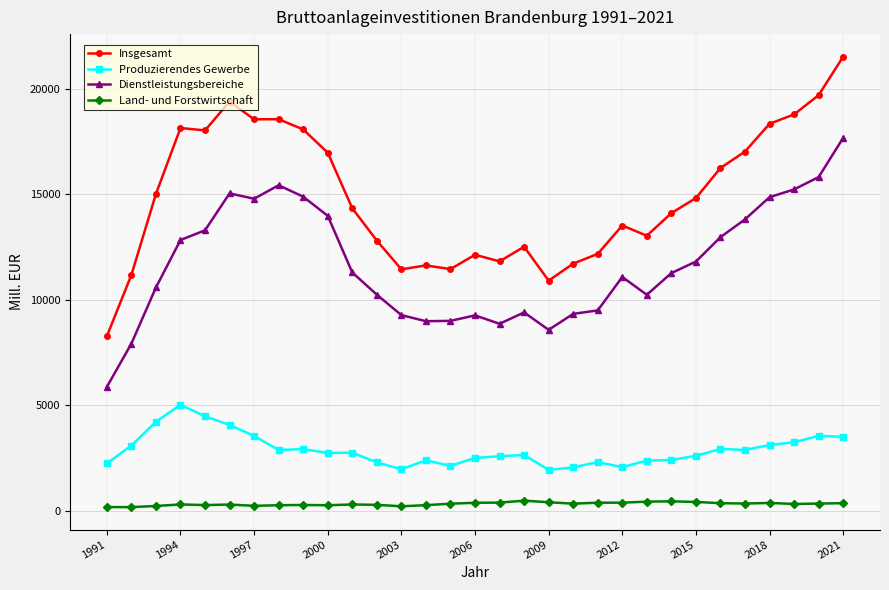

True or false: Land- und Forstwirtschaft has more than 1 interior local peaks.

True